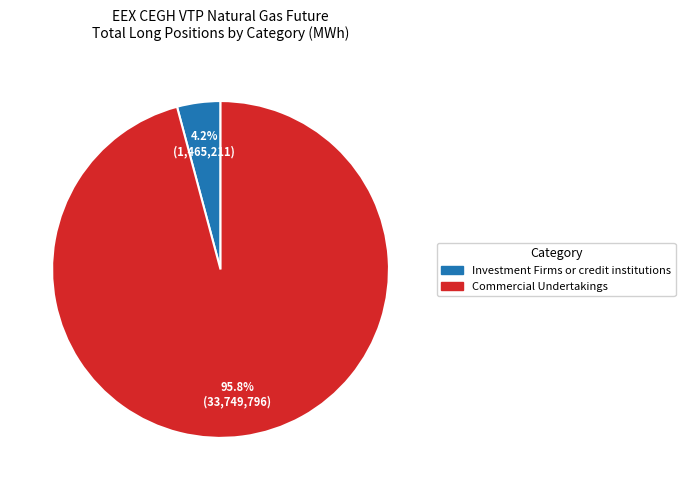

Does any single category account for the majority?

Yes